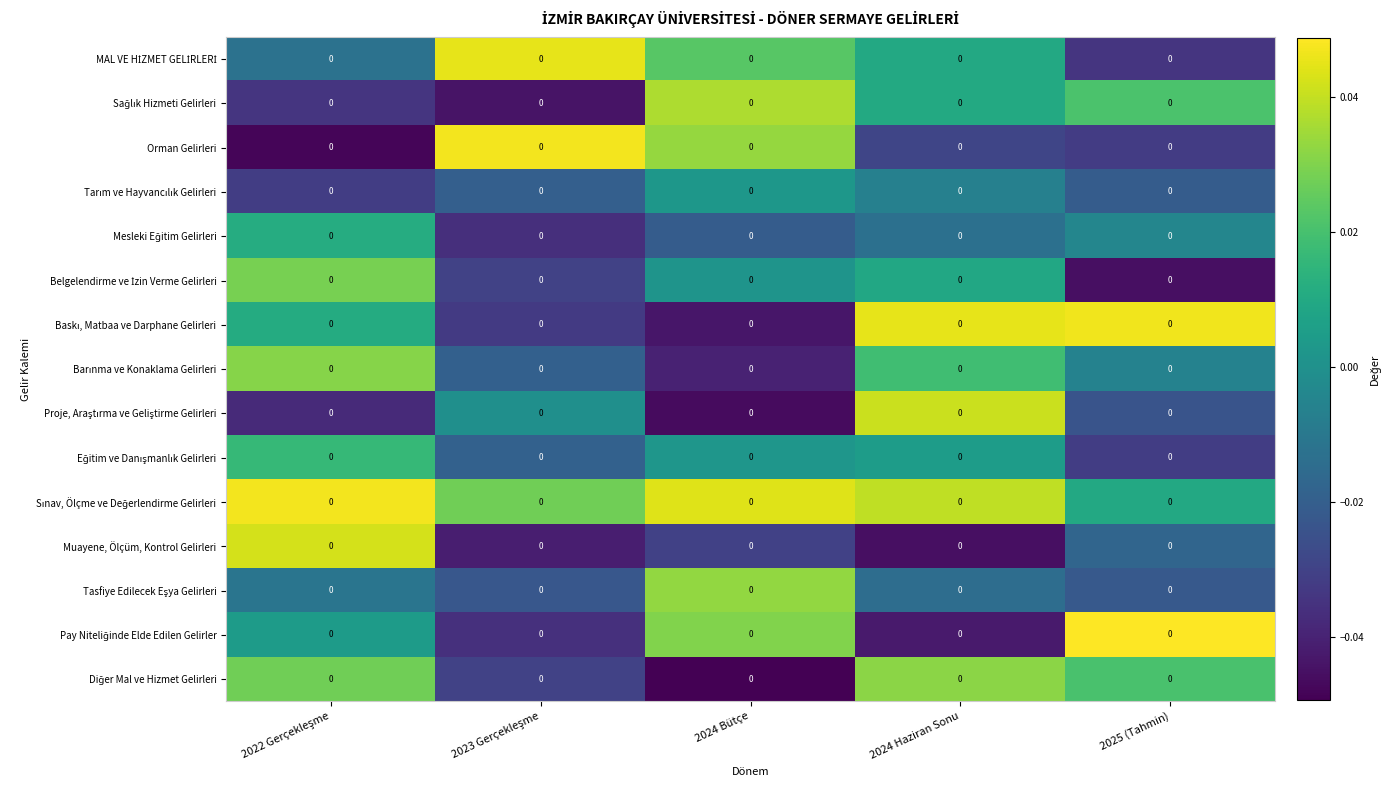

Where is Belgelendirme ve İzin Verme Gelirleri nearest to the value 0?

2024 Bütçe